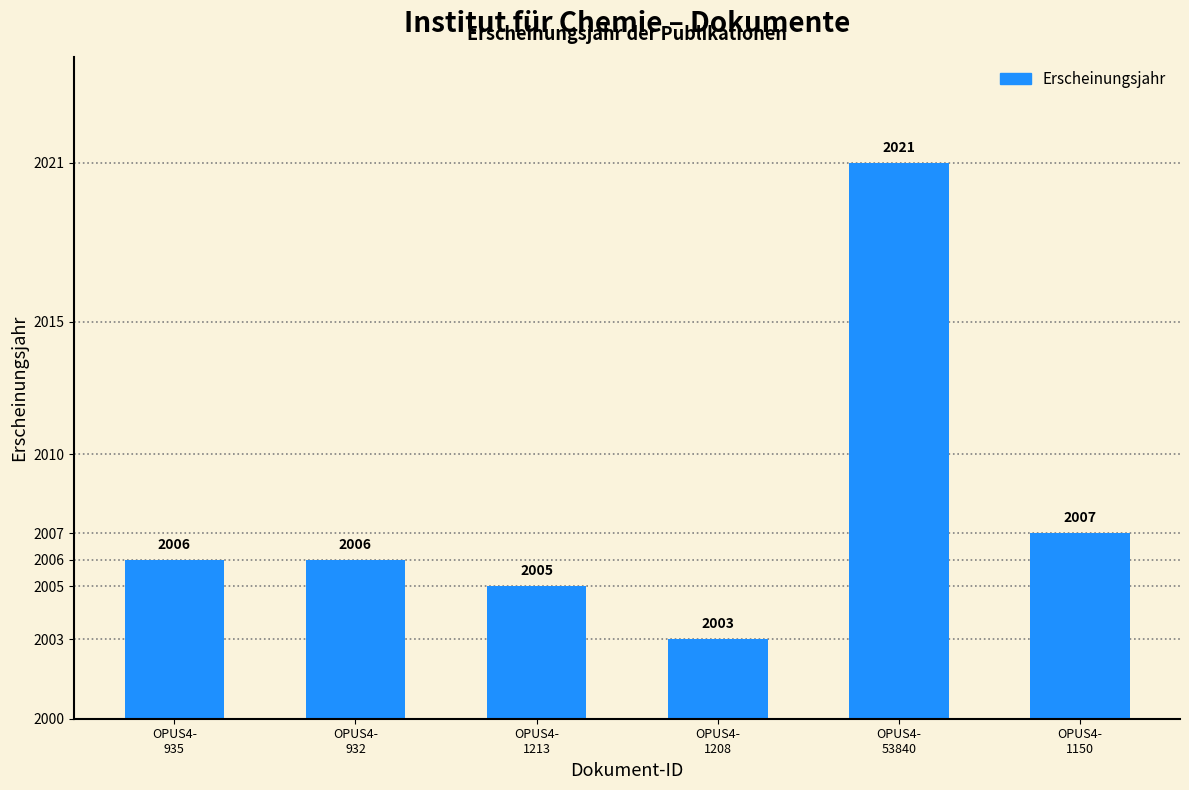

At which label is the value closest to 2012?

OPUS4-
1150